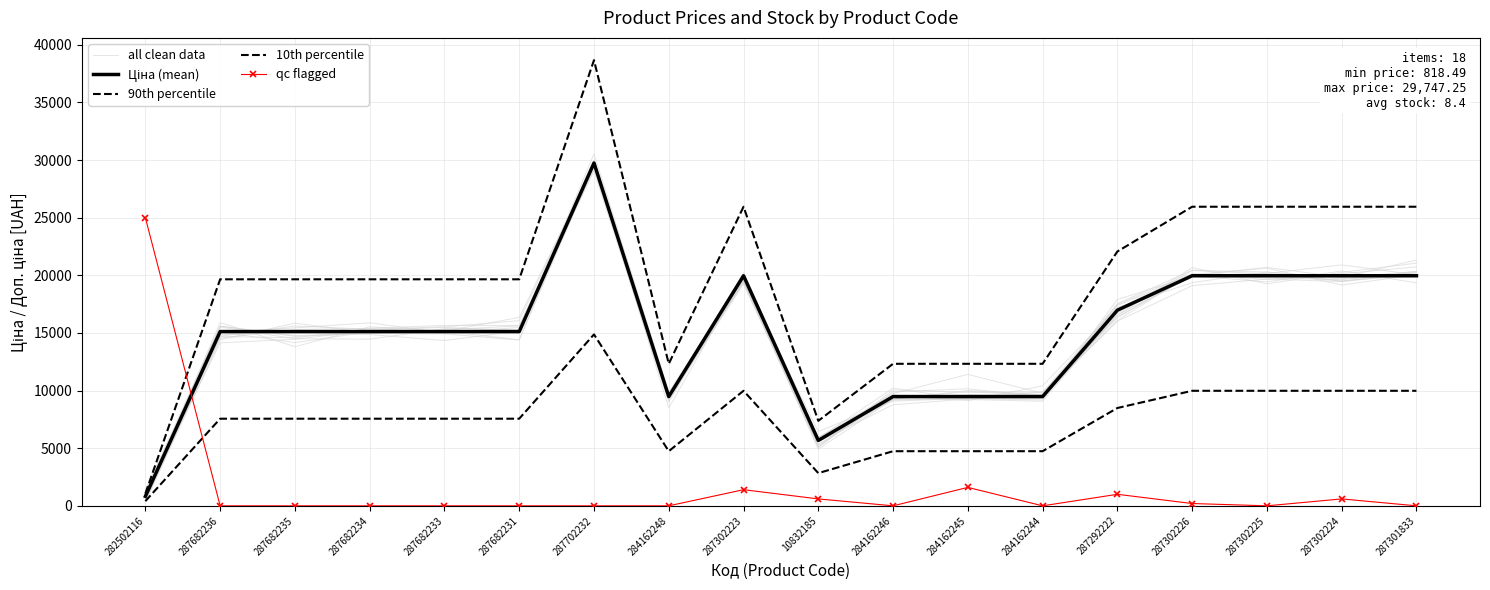

At 287682235, list the series in order from largest to smallest.

90th percentile, all clean data, Ціна (mean), 10th percentile, qc flagged